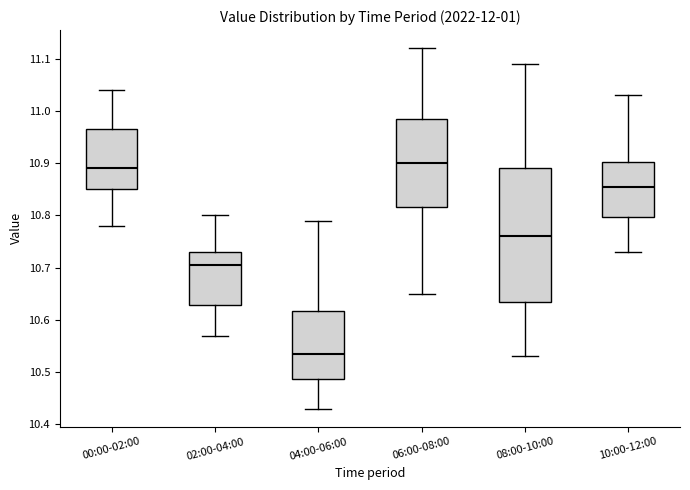

Where is the lower edge of the box for 06:00-08:00 on the y-axis? The values are not printed on the chart, so give them approximately, as read against the axis.

10.82